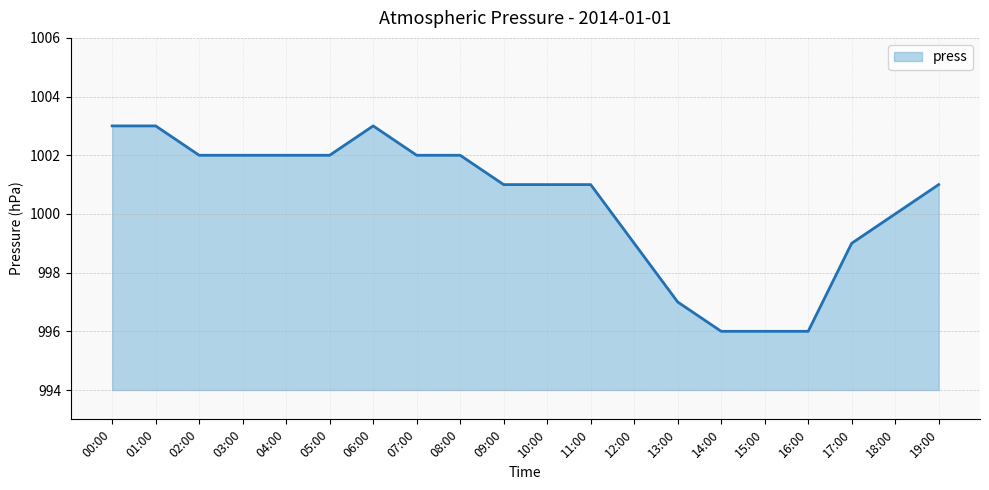

Reading left to right, list all the values displayed in this chart.

00:00=1003	01:00=1003	02:00=1002	03:00=1002	04:00=1002	05:00=1002	06:00=1003	07:00=1002	08:00=1002	09:00=1001	10:00=1001	11:00=1001	12:00=999	13:00=997	14:00=996	15:00=996	16:00=996	17:00=999	18:00=1000	19:00=1001